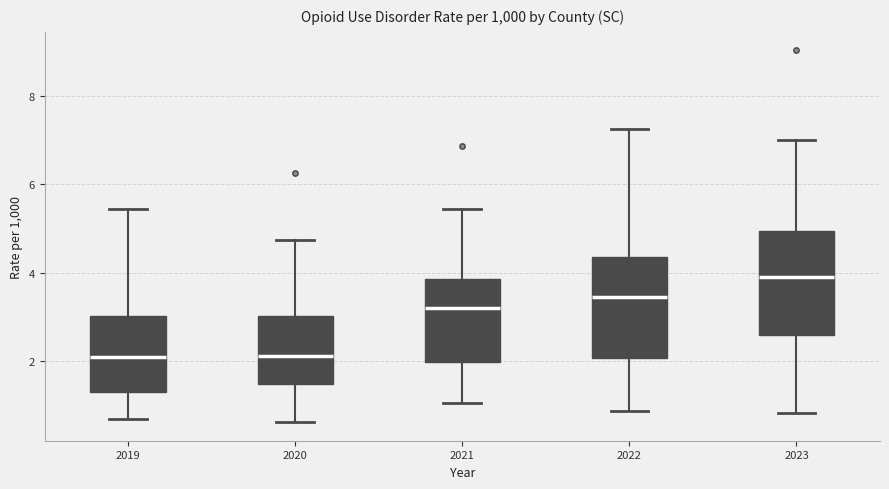

Reading left to right, read every box against the y-axis: the position of its median line, the range the box covers, and the ends of its whiskers. The values are not printed on the chart, so give them approximately, as read against the axis.

2019: median 2.0, box 1.4 to 3.0, whiskers 0.8 to 5.4
2020: median 2.2, box 1.4 to 3.0, whiskers 0.6 to 4.8
2021: median 3.2, box 2.0 to 3.8, whiskers 1.0 to 5.4
2022: median 3.4, box 2.0 to 4.4, whiskers 0.8 to 7.2
2023: median 4.0, box 2.6 to 5.0, whiskers 0.8 to 7.0